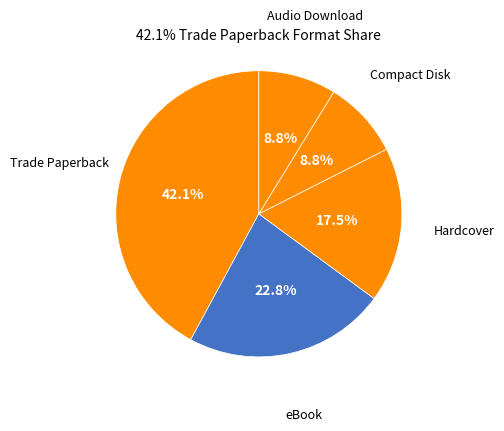

How many segments does this pie chart have?

5